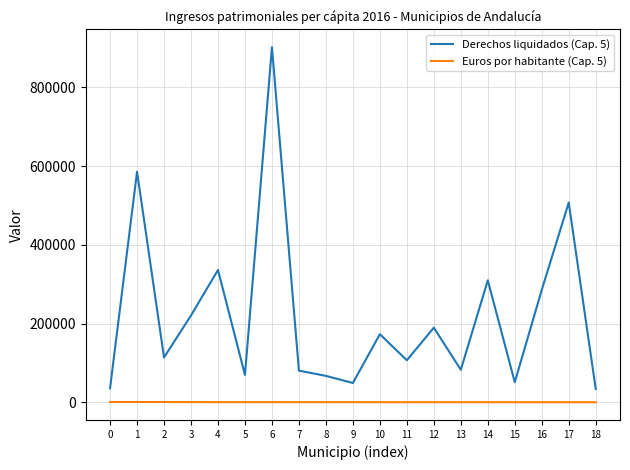

What is the total value across all series at 14?

309962.7